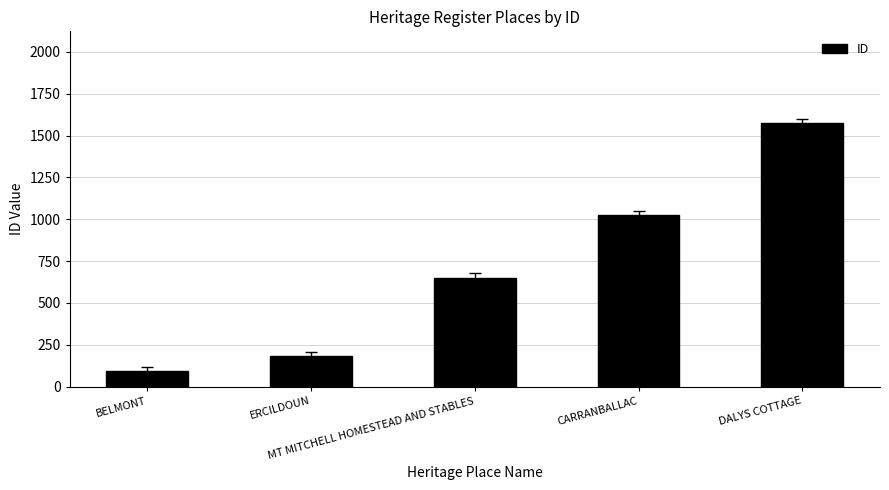

What is the greatest value displayed?

1572